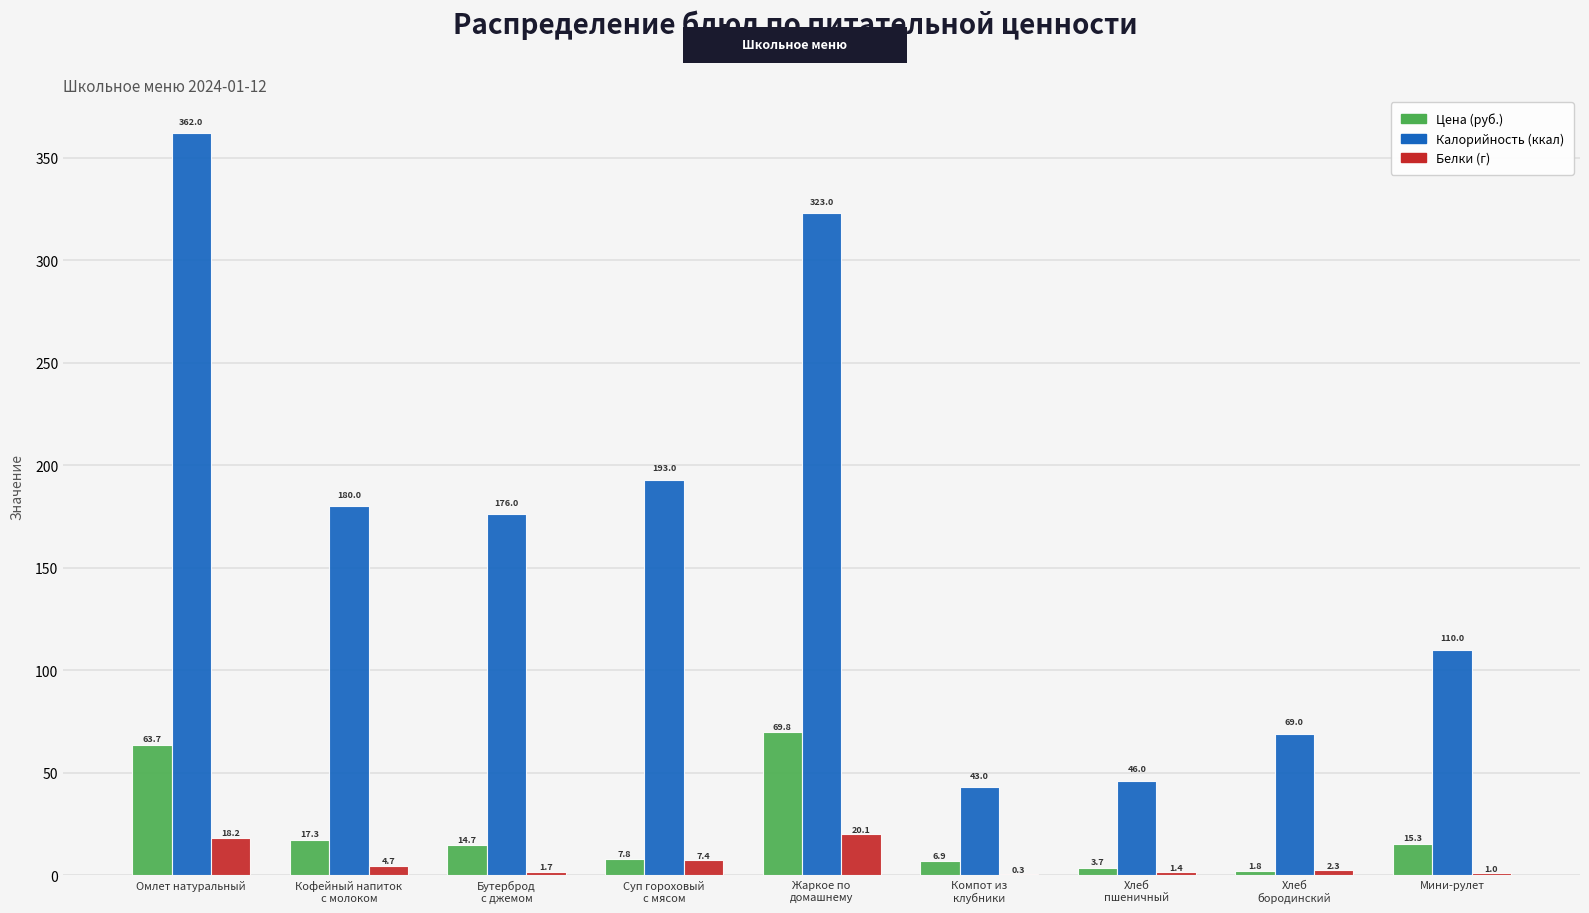

At which category is the sum across all series the highest?

Омлет натуральный